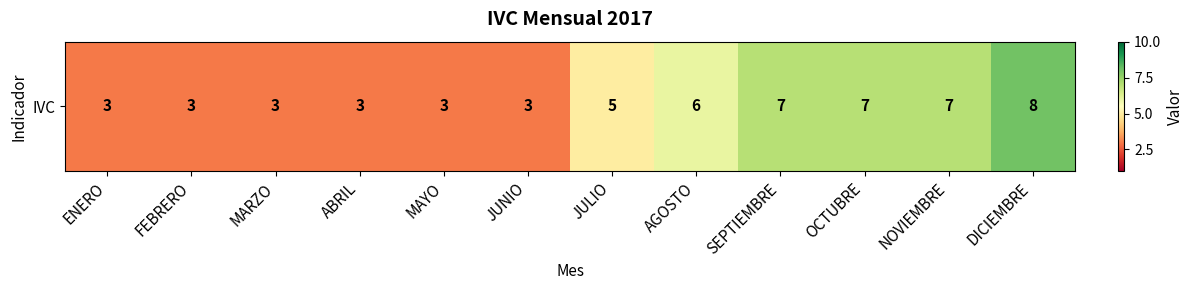

List the labels in order of value, largest first.

DICIEMBRE, SEPTIEMBRE, OCTUBRE, NOVIEMBRE, AGOSTO, JULIO, ENERO, FEBRERO, MARZO, ABRIL, MAYO, JUNIO